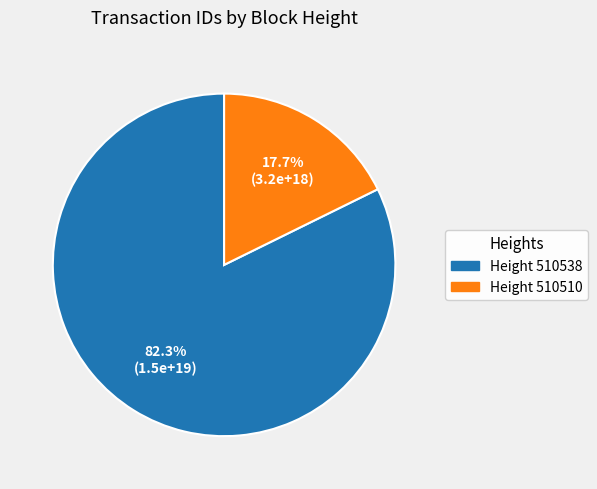

Count the number of slices in the pie.

2